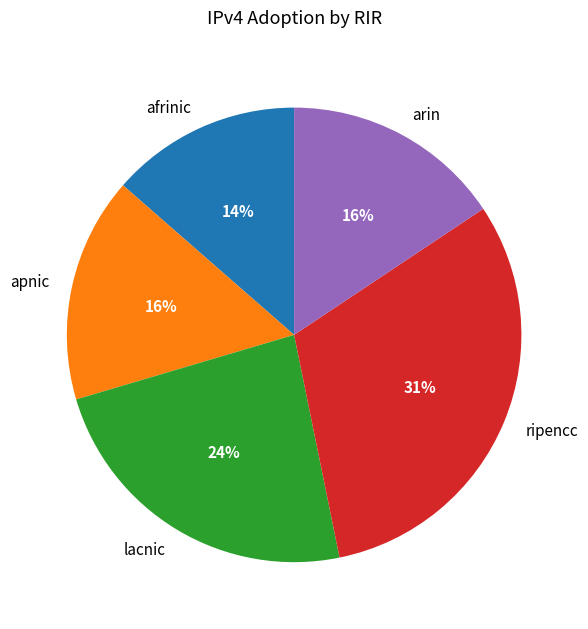

Does any single category account for the majority?

No